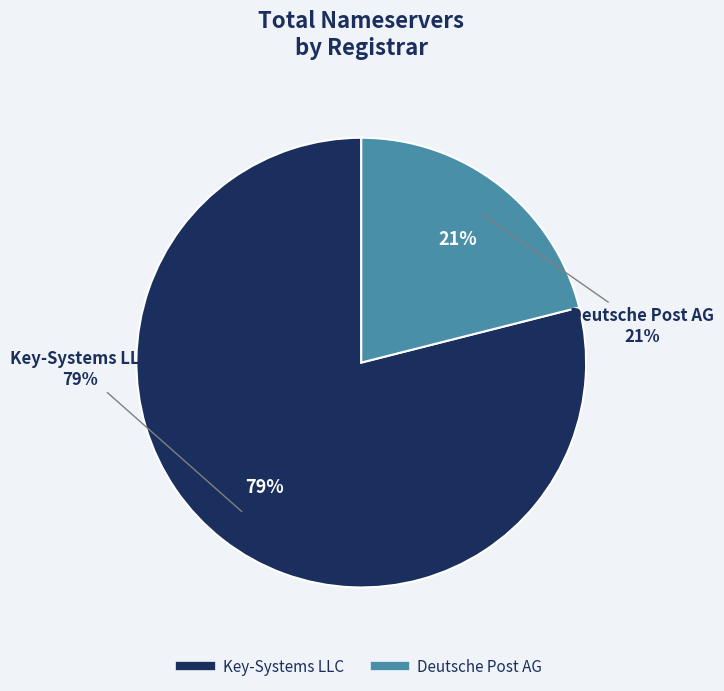

What percentage is the Deutsche Post AG slice, to the nearest percent?

21%